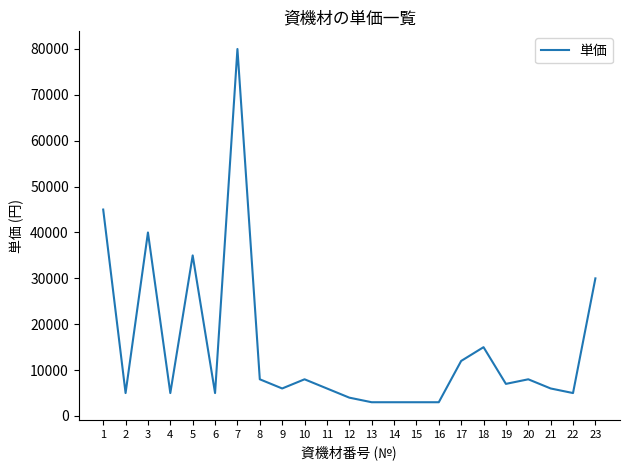

True or false: the data shows 49082 at 7.

False